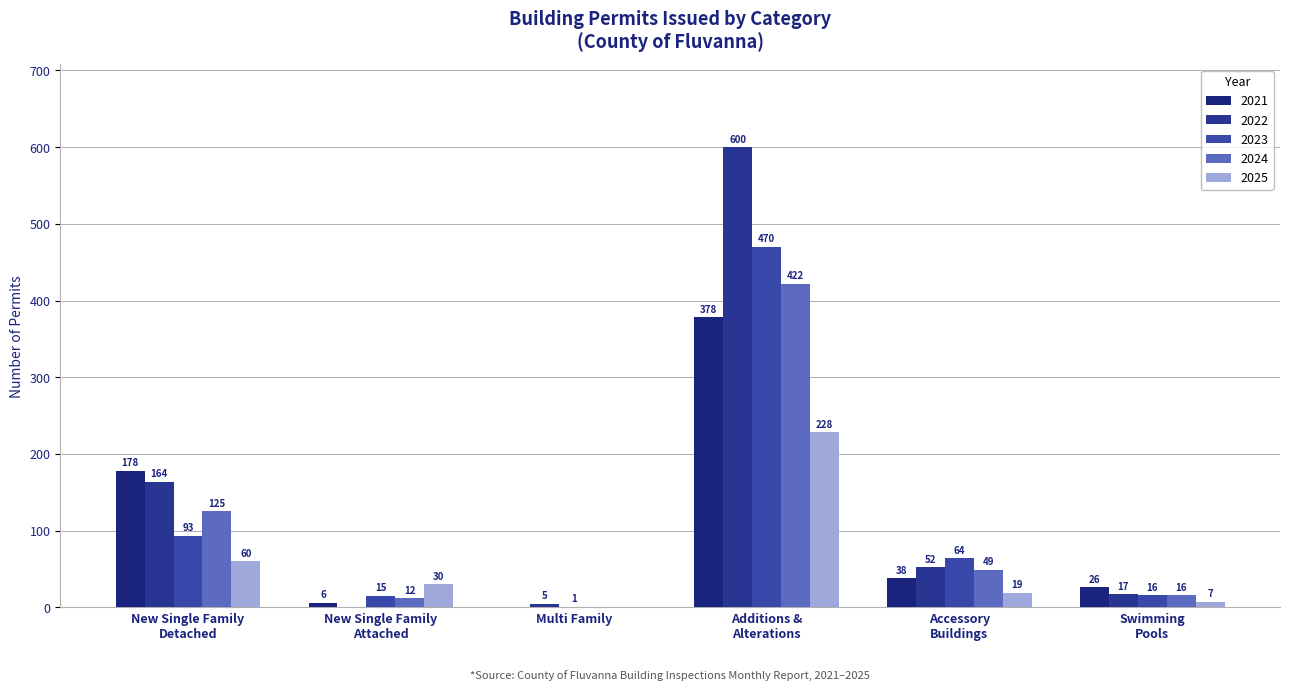

Reading right to left, transcribe all the data shown in this chart.

2021: Swimming
Pools=26	Accessory
Buildings=38	Additions &
Alterations=378	Multi Family=0	New Single Family
Attached=6	New Single Family
Detached=178
2022: Swimming
Pools=17	Accessory
Buildings=52	Additions &
Alterations=600	Multi Family=5	New Single Family
Attached=0	New Single Family
Detached=164
2023: Swimming
Pools=16	Accessory
Buildings=64	Additions &
Alterations=470	Multi Family=1	New Single Family
Attached=15	New Single Family
Detached=93
2024: Swimming
Pools=16	Accessory
Buildings=49	Additions &
Alterations=422	Multi Family=0	New Single Family
Attached=12	New Single Family
Detached=125
2025: Swimming
Pools=7	Accessory
Buildings=19	Additions &
Alterations=228	Multi Family=0	New Single Family
Attached=30	New Single Family
Detached=60